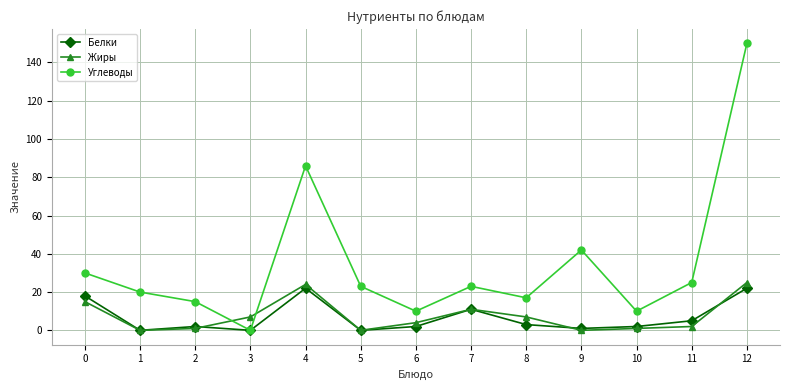

At which category does Жиры reach its first local peak?

4